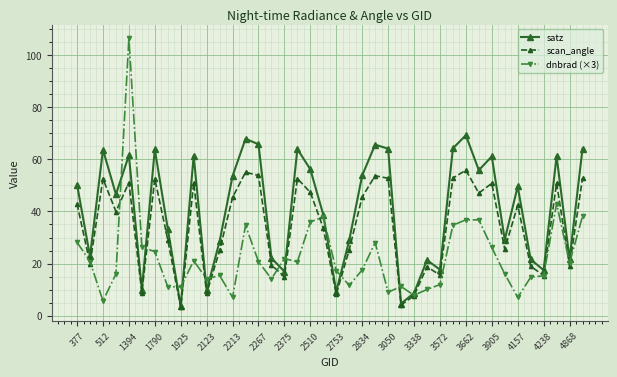

How many data points in scan_angle are less than 42?

20